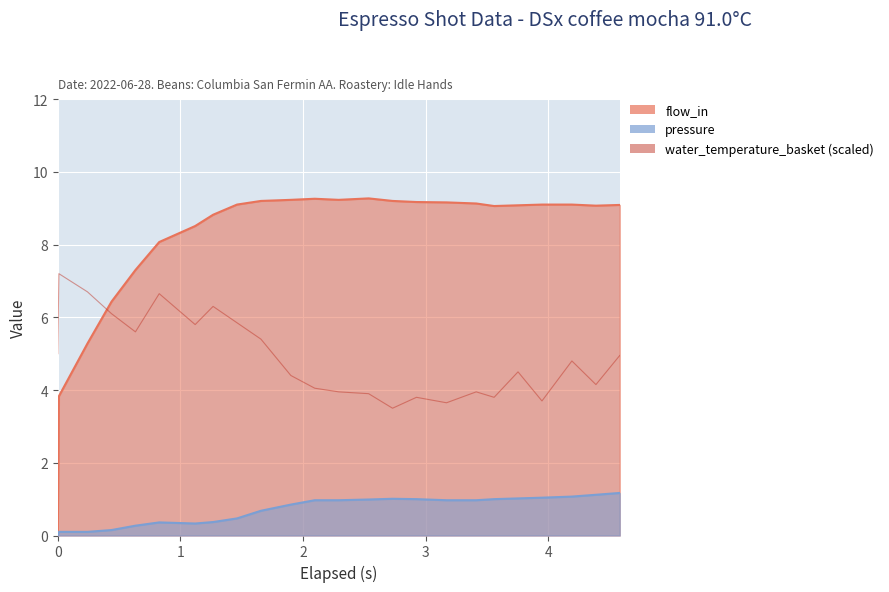

What is the smallest value displayed?

3.5